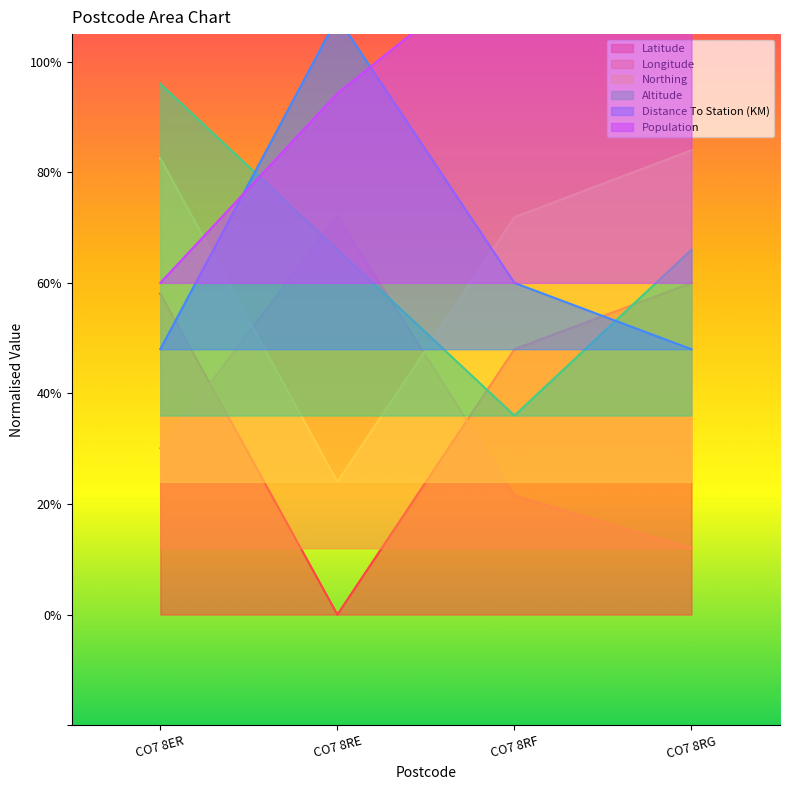

Reading right to left, transcribe all the data shown in this chart.

Latitude: CO7 8RG=0.6	CO7 8RF=0.5	CO7 8RE=0.0	CO7 8ER=0.6
Longitude: CO7 8RG=0.1	CO7 8RF=0.2	CO7 8RE=0.7	CO7 8ER=0.3
Northing: CO7 8RG=0.8	CO7 8RF=0.7	CO7 8RE=0.2	CO7 8ER=0.8
Altitude: CO7 8RG=0.7	CO7 8RF=0.4	CO7 8RE=0.7	CO7 8ER=1.0
Distance To Station (KM): CO7 8RG=0.5	CO7 8RF=0.6	CO7 8RE=1.1	CO7 8ER=0.5
Population: CO7 8RG=1.1	CO7 8RF=1.2	CO7 8RE=0.9	CO7 8ER=0.6